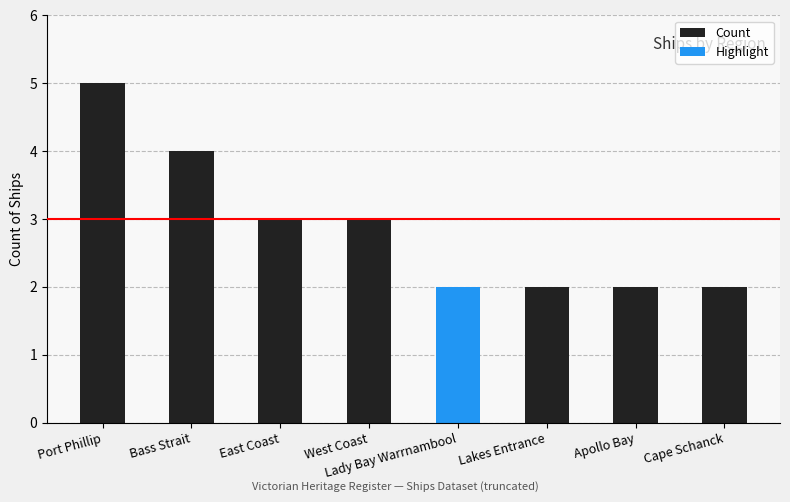

Between Port Phillip and Lady Bay Warrnambool, which is larger?

Port Phillip